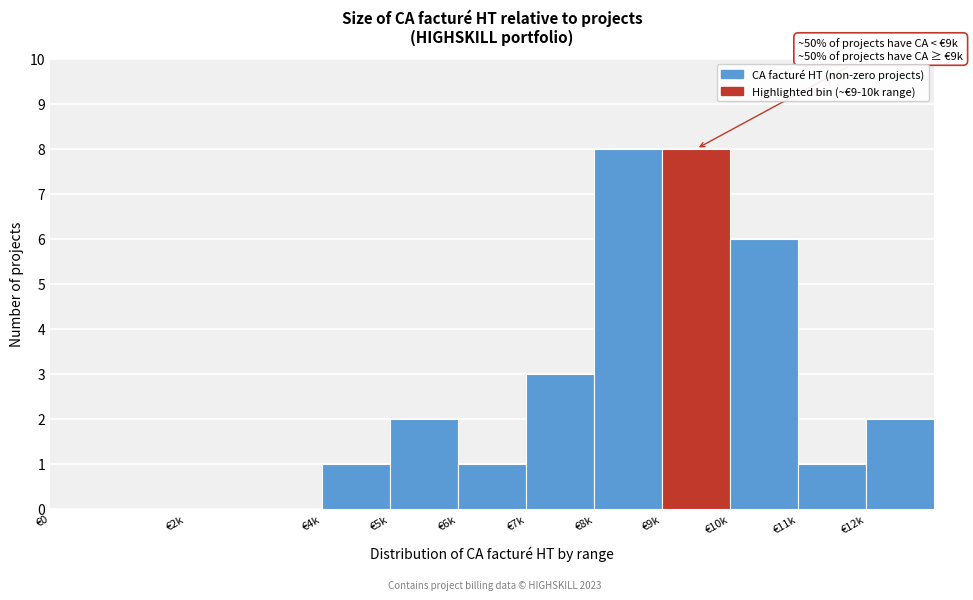

Reading right to left, extract all data points from this chart.

€12k=2	€11k=1	€10k=6	€9k=8	€8k=8	€7k=3	€6k=1	€5k=2	€4k=1	€2k=0	€0=0